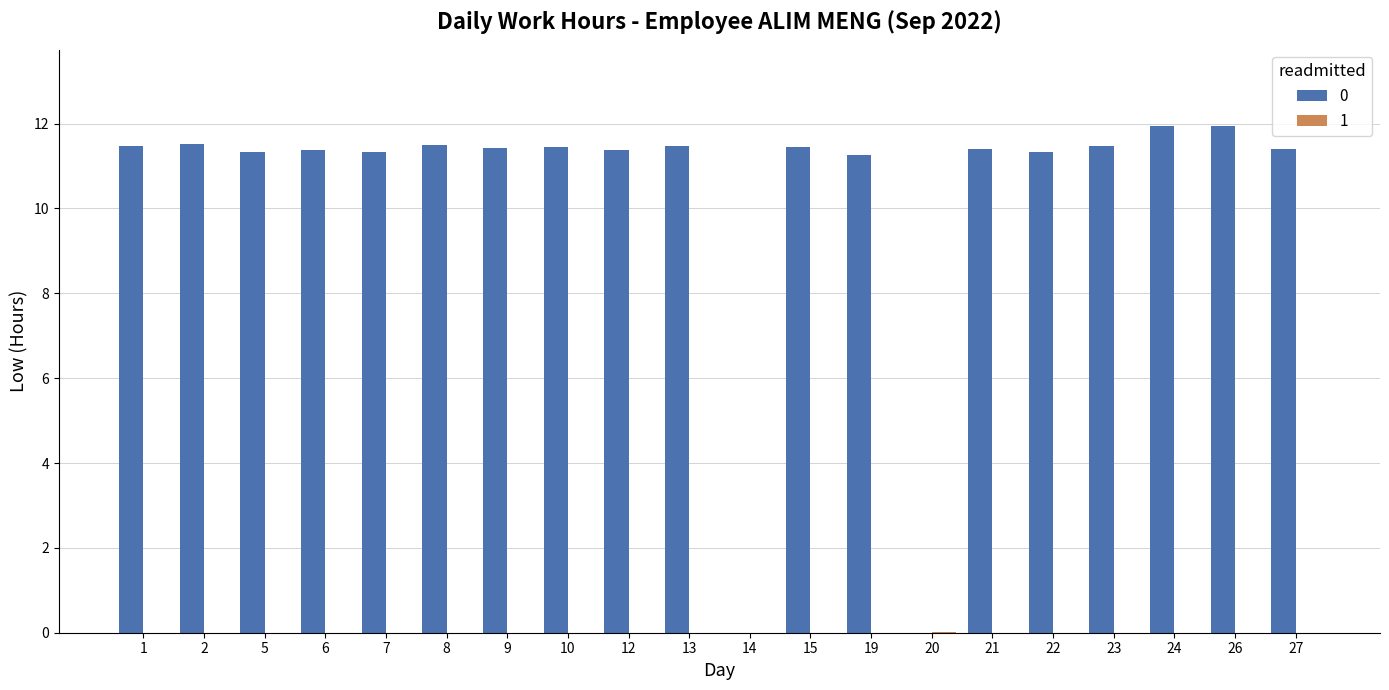

Reading right to left, list all the values displayed in this chart.

0: 11.4	11.9	11.9	11.5	11.3	11.4	0.0	11.3	11.4	0.0	11.5	11.4	11.4	11.4	11.5	11.3	11.4	11.3	11.5	11.5
1: 0.0	0.0	0.0	0.0	0.0	0.0	0.0	0.0	0.0	0.0	0.0	0.0	0.0	0.0	0.0	0.0	0.0	0.0	0.0	0.0